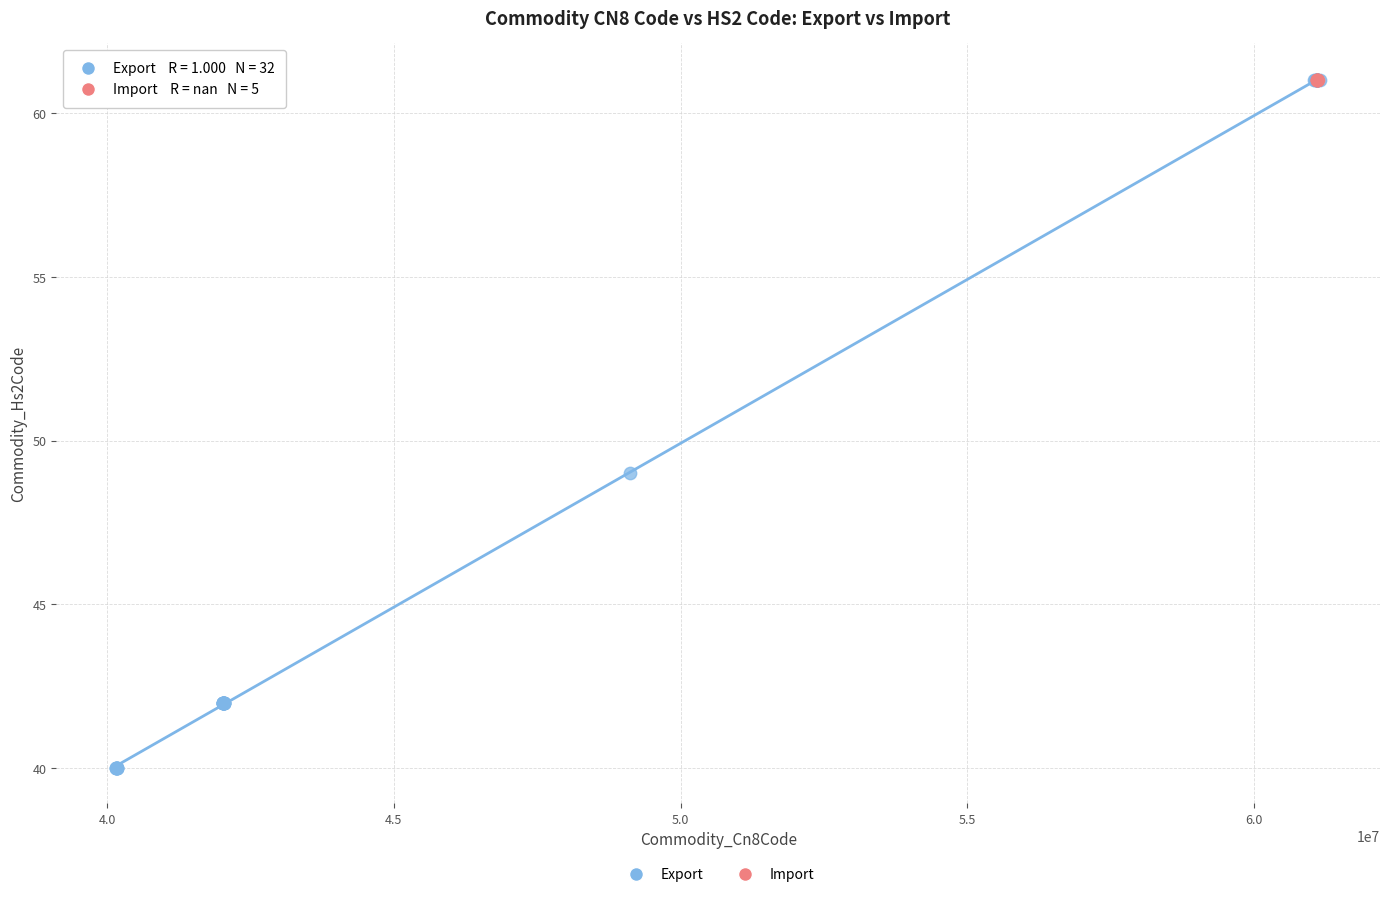

Which series contains the lowest Y value?

Export